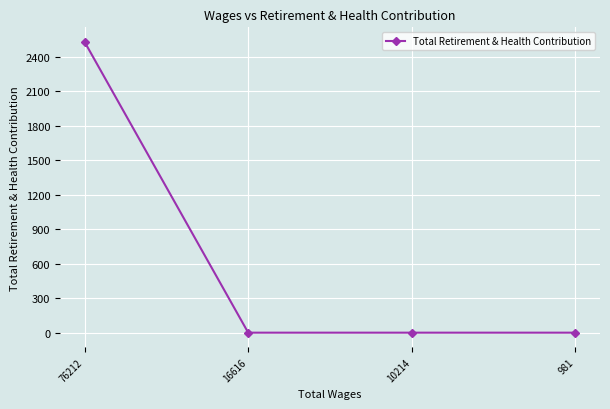

The value at 981 is 0. True or false?

True